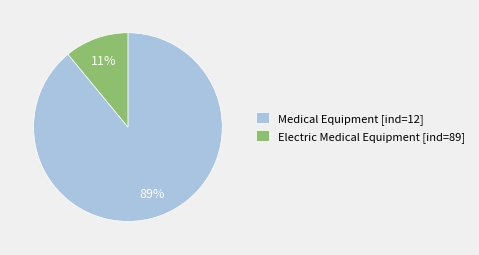

Which category has the smallest portion of the pie?

Electric Medical Equipment [ind=89]